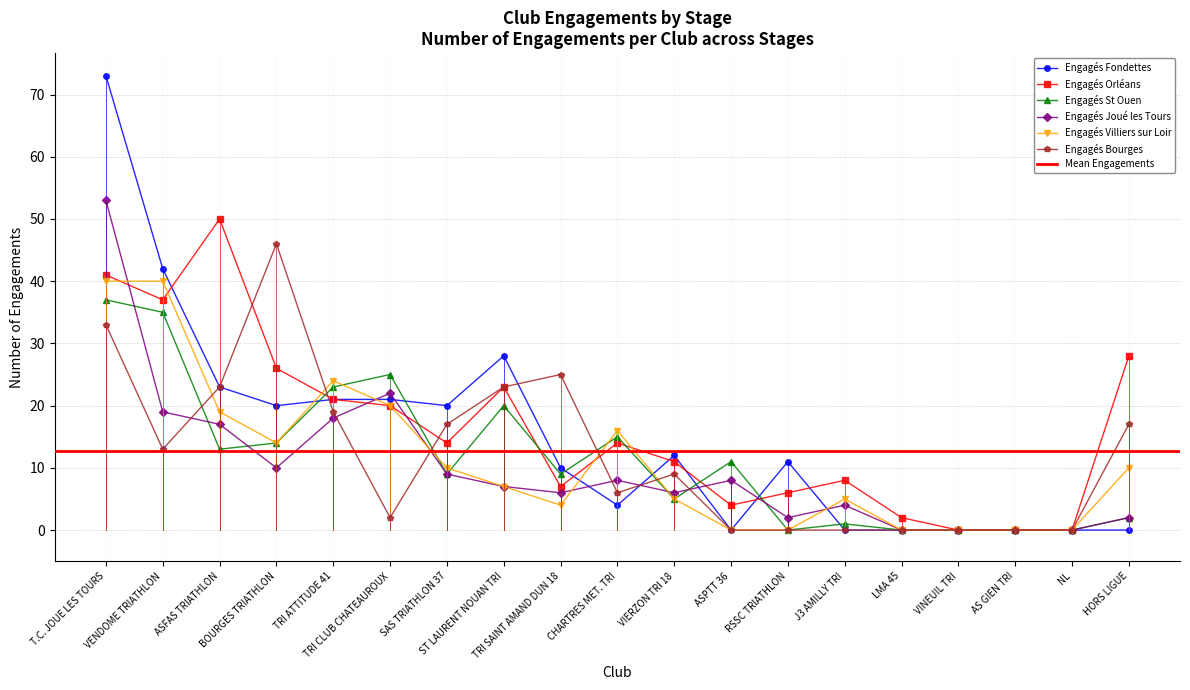

What is the difference between the maximum and minimum values in the Engagés Bourges series?

46